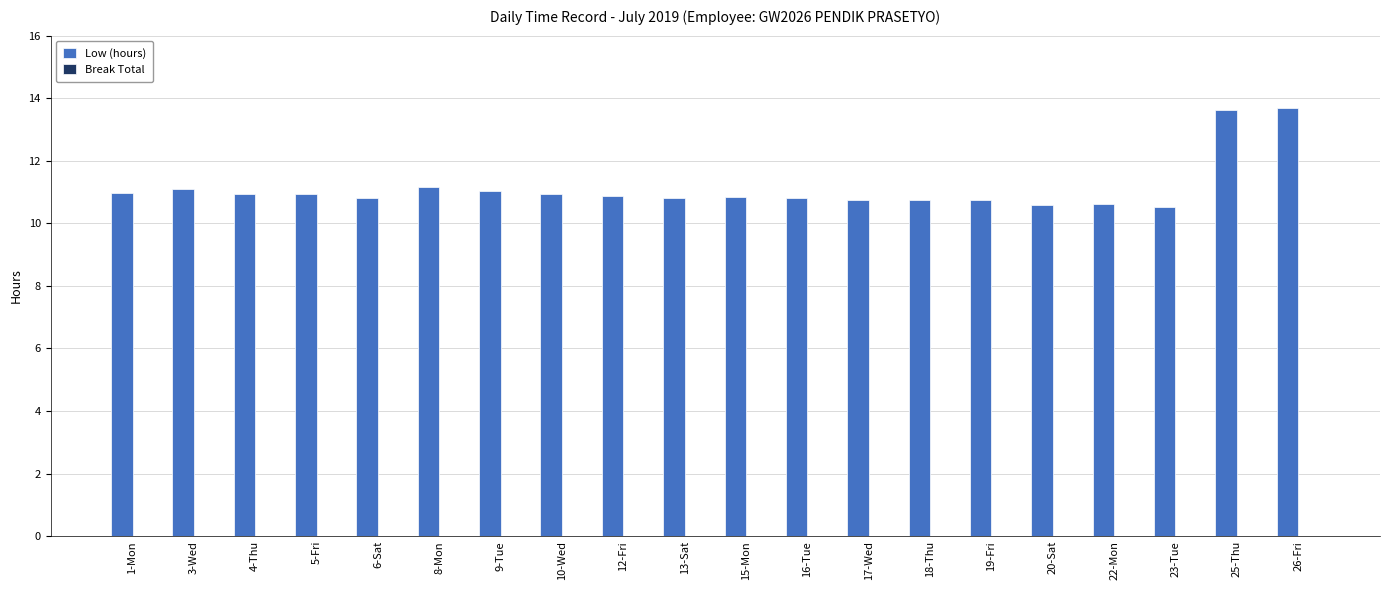

Which has a higher value, 20-Sat or 10-Wed?

10-Wed